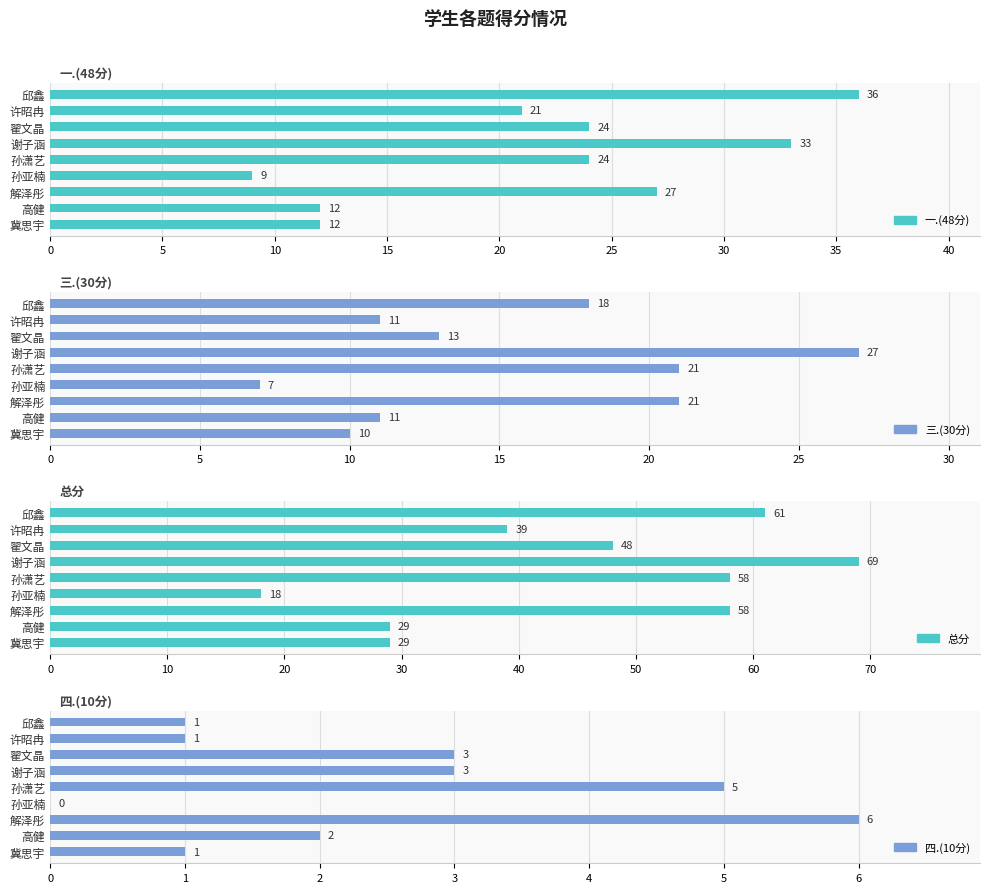

Are the bars horizontal?

Yes